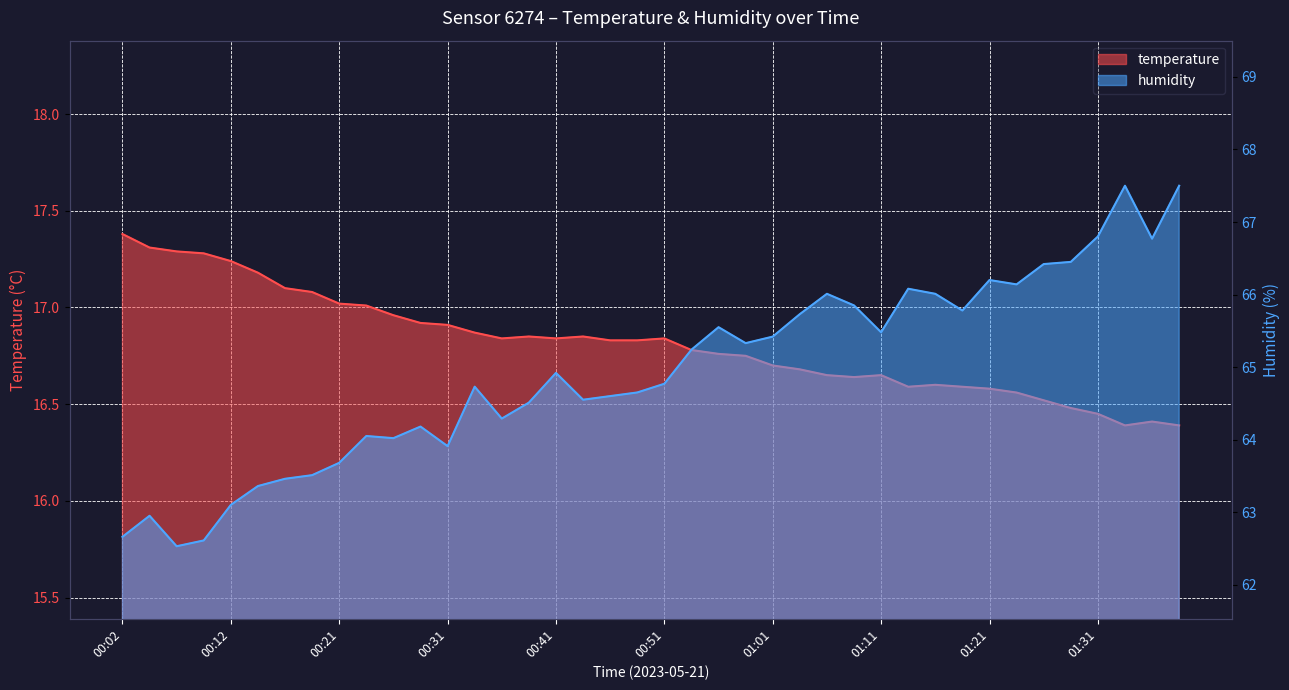

What is the value of the humidity point at the 27th from the left?

66.0